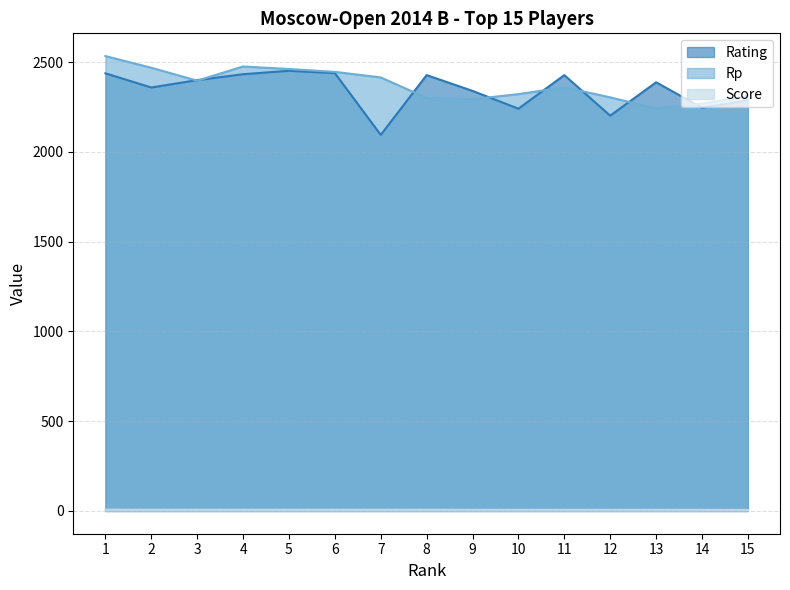

How many distinct data groups are displayed?

3